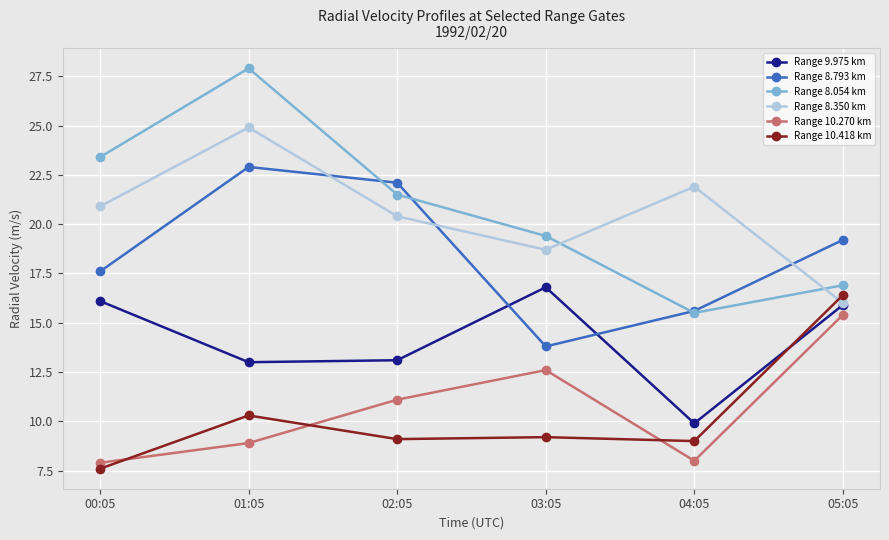

True or false: Range 9.975 km and Range 10.418 km cross at least once.

True